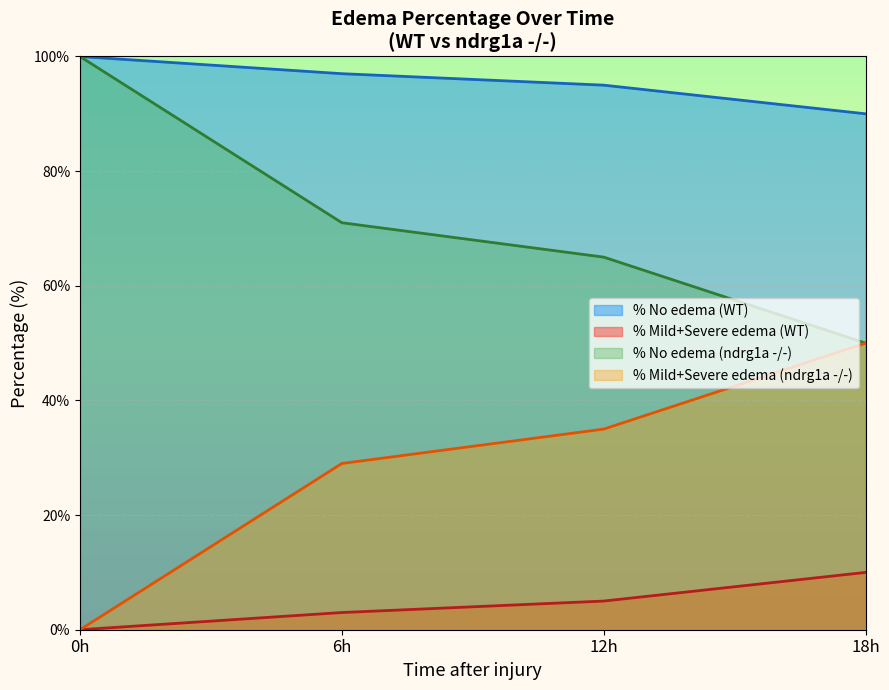

Which label corresponds to the smallest value in the chart?

0h